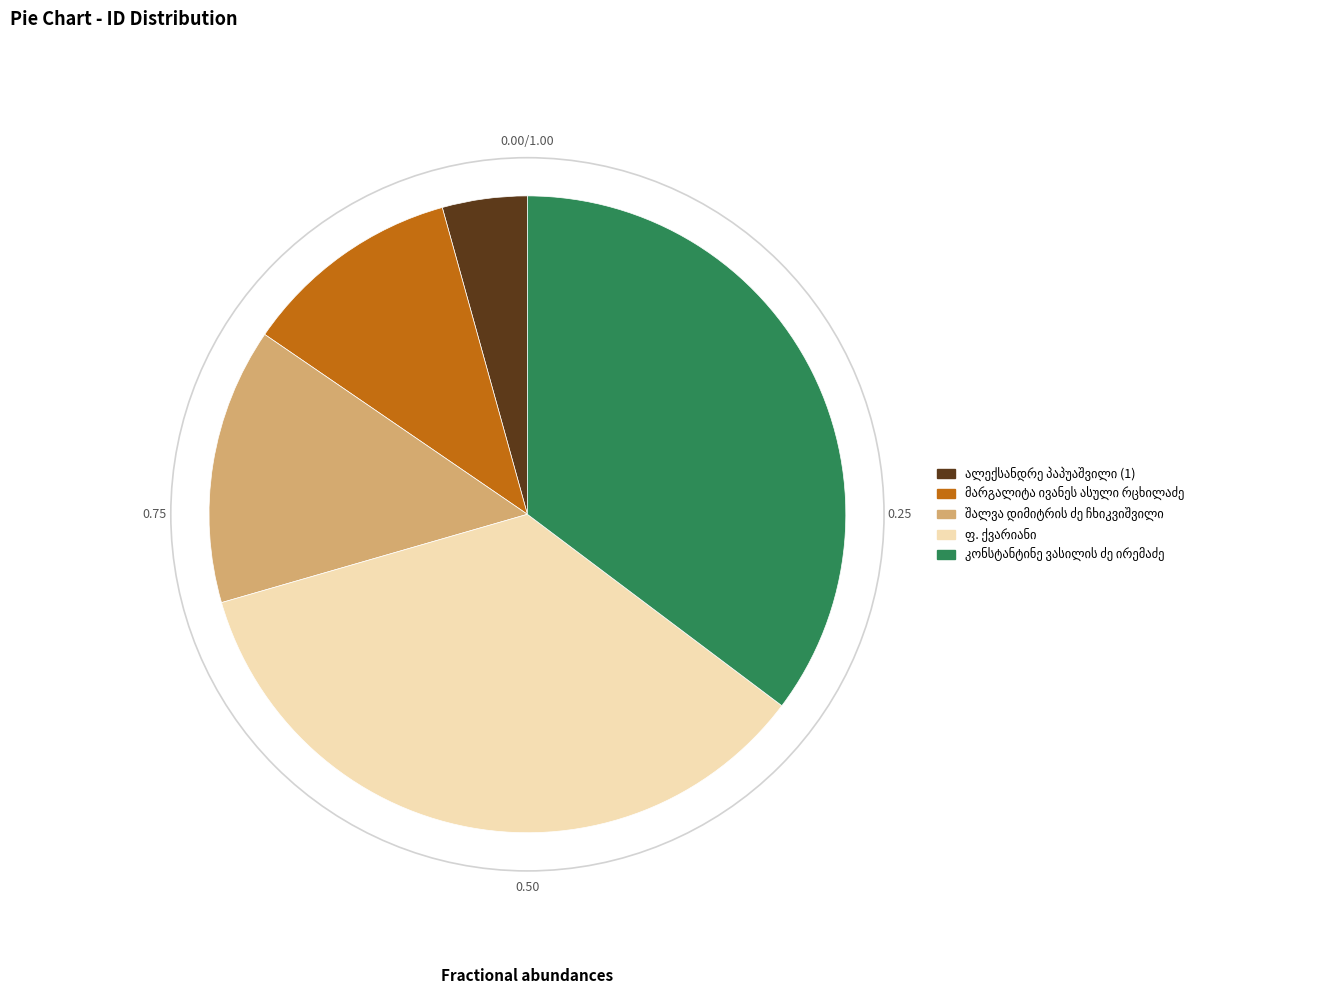

Does any single category account for the majority?

No